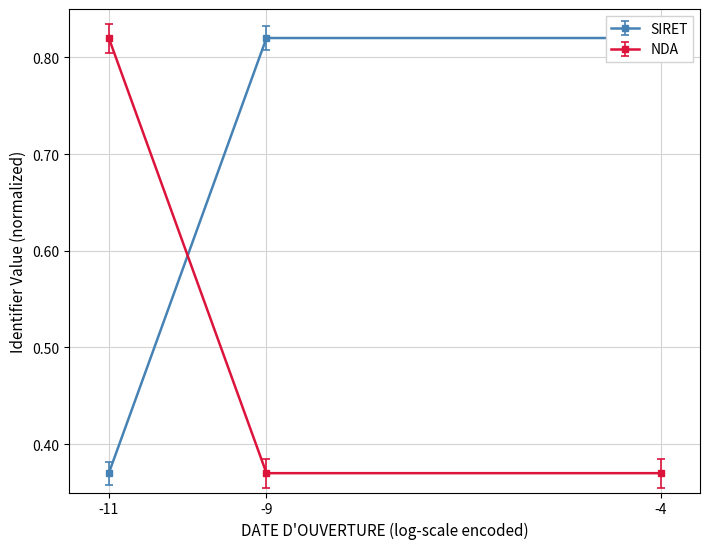

What is the average value of the NDA series?

0.5